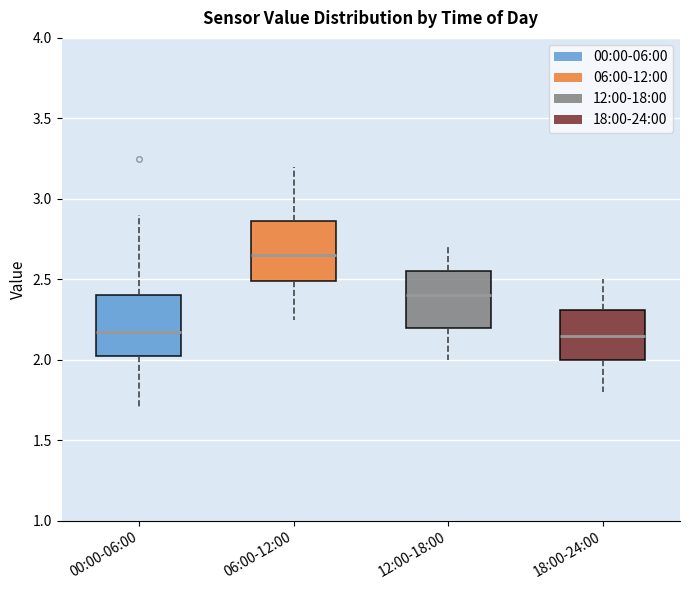

Reading left to right, transcribe this box plot: for each box, give where its median line is, the range the box spans, and where its two whiskers end, as read against the y-axis. The values are not printed on the chart, so give them approximately, as read against the axis.

00:00-06:00: median 2.20, box 2.00 to 2.40, whiskers 1.70 to 2.90
06:00-12:00: median 2.65, box 2.50 to 2.85, whiskers 2.25 to 3.20
12:00-18:00: median 2.40, box 2.20 to 2.55, whiskers 2.00 to 2.70
18:00-24:00: median 2.15, box 2.00 to 2.30, whiskers 1.80 to 2.50